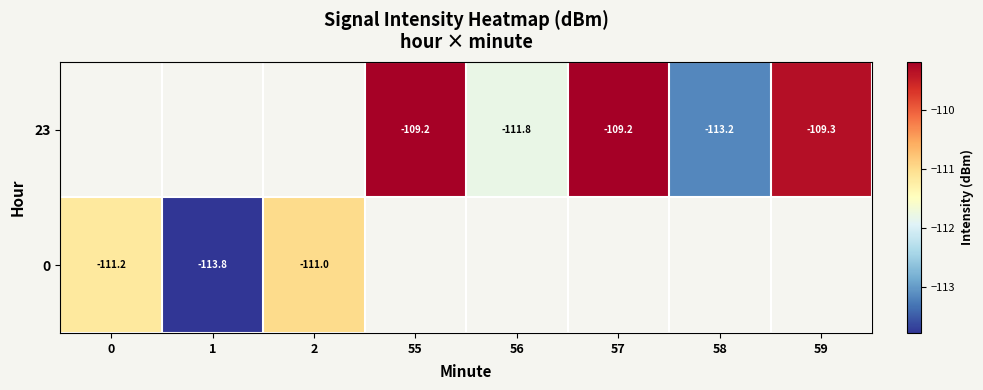

Is the value of 0 at 55 greater than the value of 23 at 57?

No